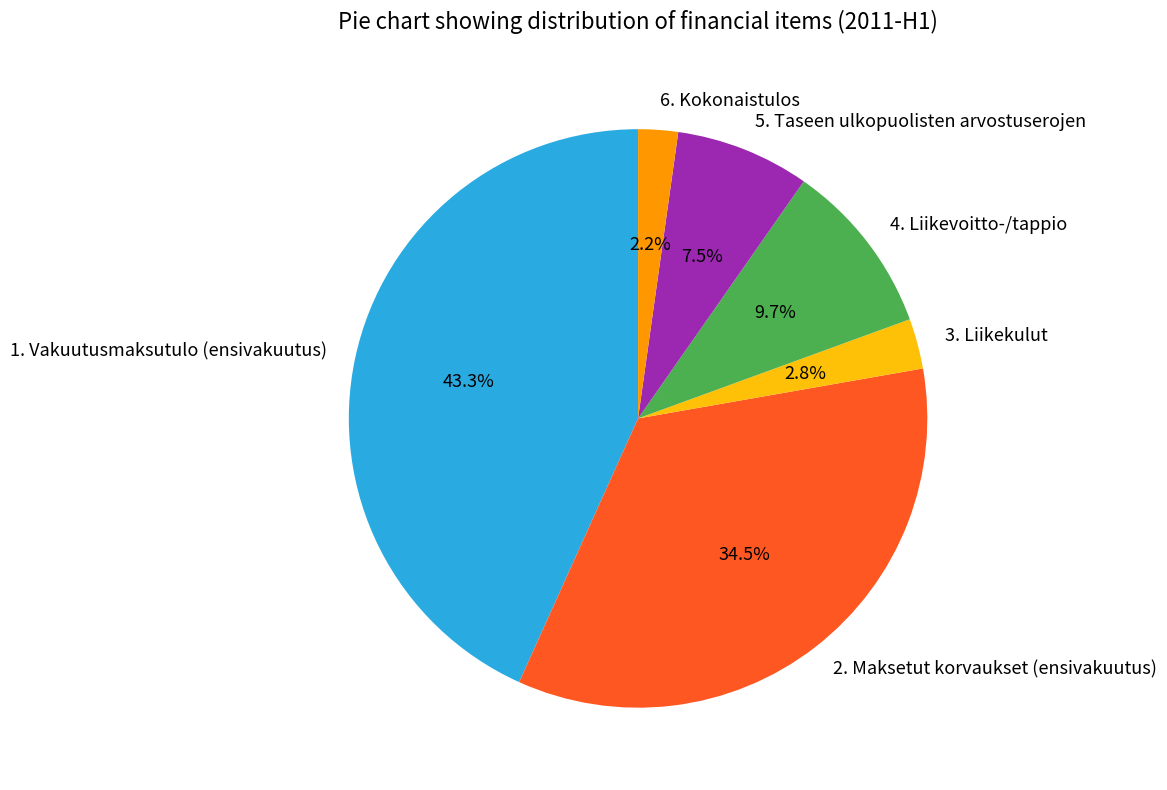

How many segments does this pie chart have?

6